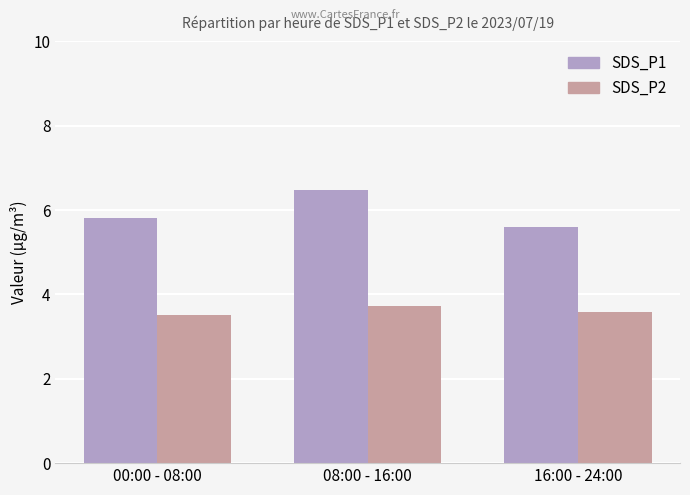

Which series has the largest total across all categories?

SDS_P1